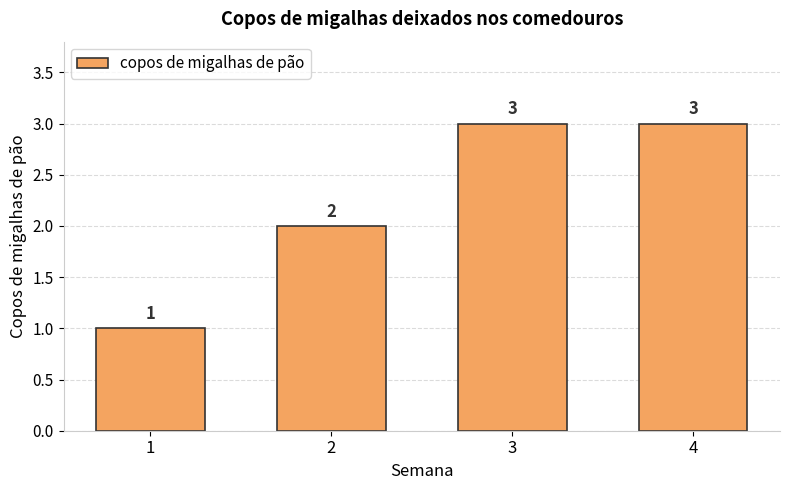

Approximately how many times larger is the value at 1 compared to 3?

0.3